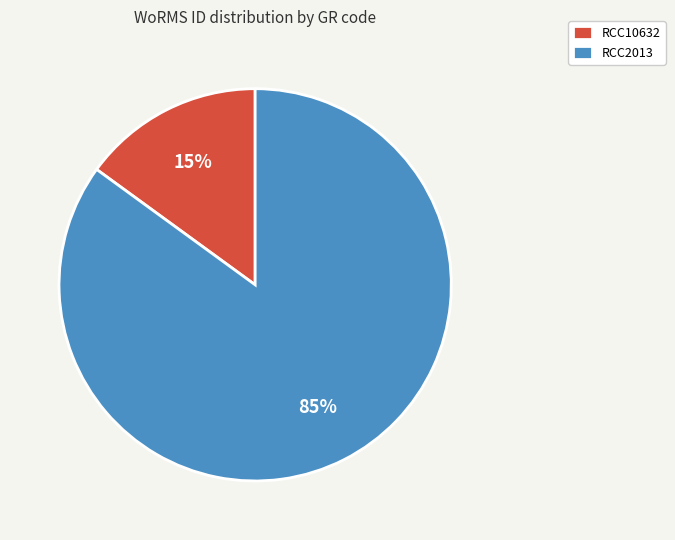

Do RCC2013 and RCC10632 together represent more than half of the pie?

Yes